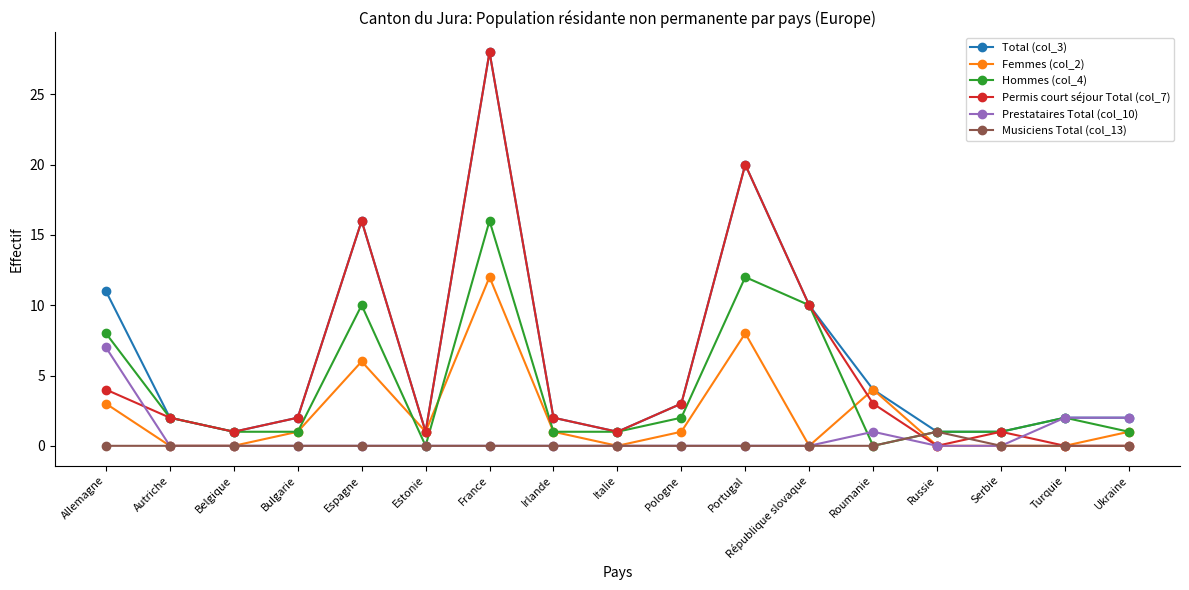

Where is the first local maximum for Total (col_3)?

Espagne